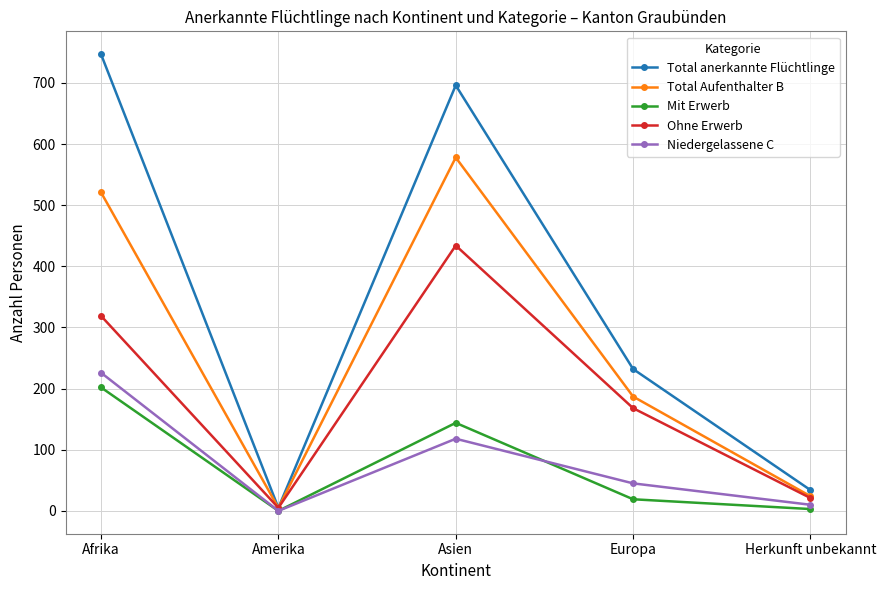

The value of Total anerkannte Flüchtlinge at Afrika is 1233. True or false?

False